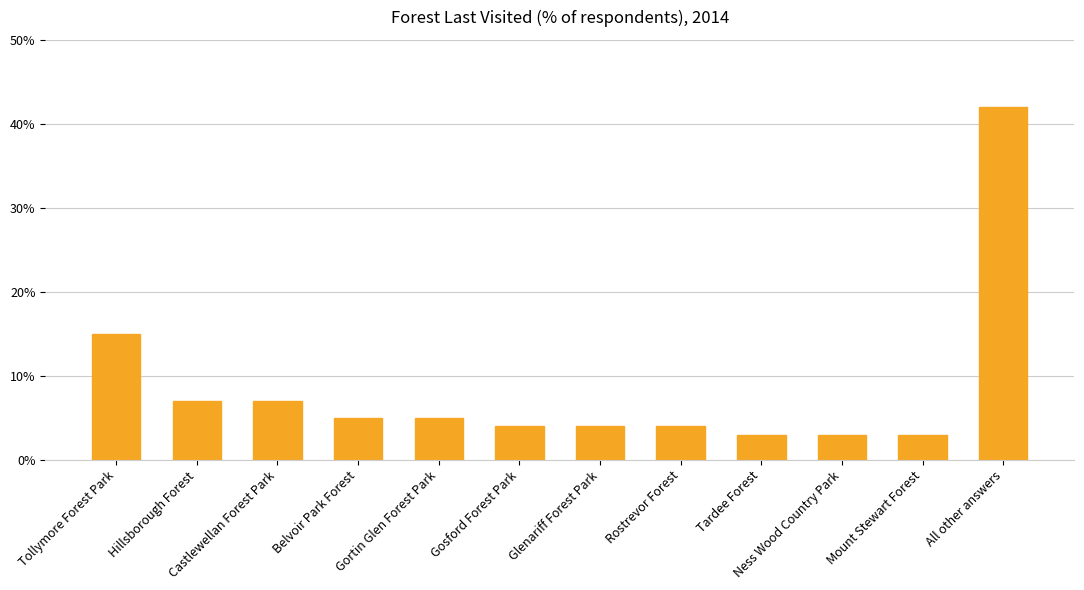

Is it true that the value at Tollymore Forest Park is 21?

False